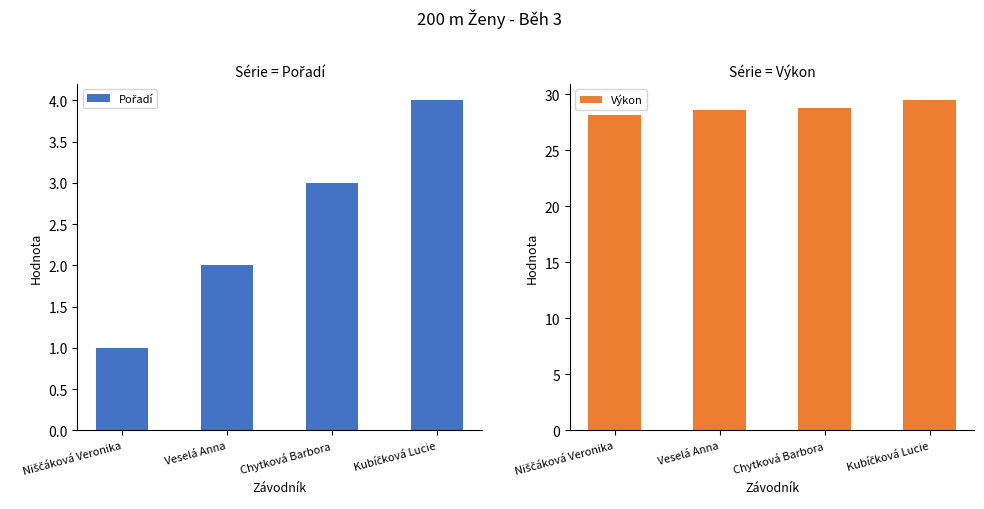

What is the difference between the maximum and second lowest values in the Výkon series?

0.9